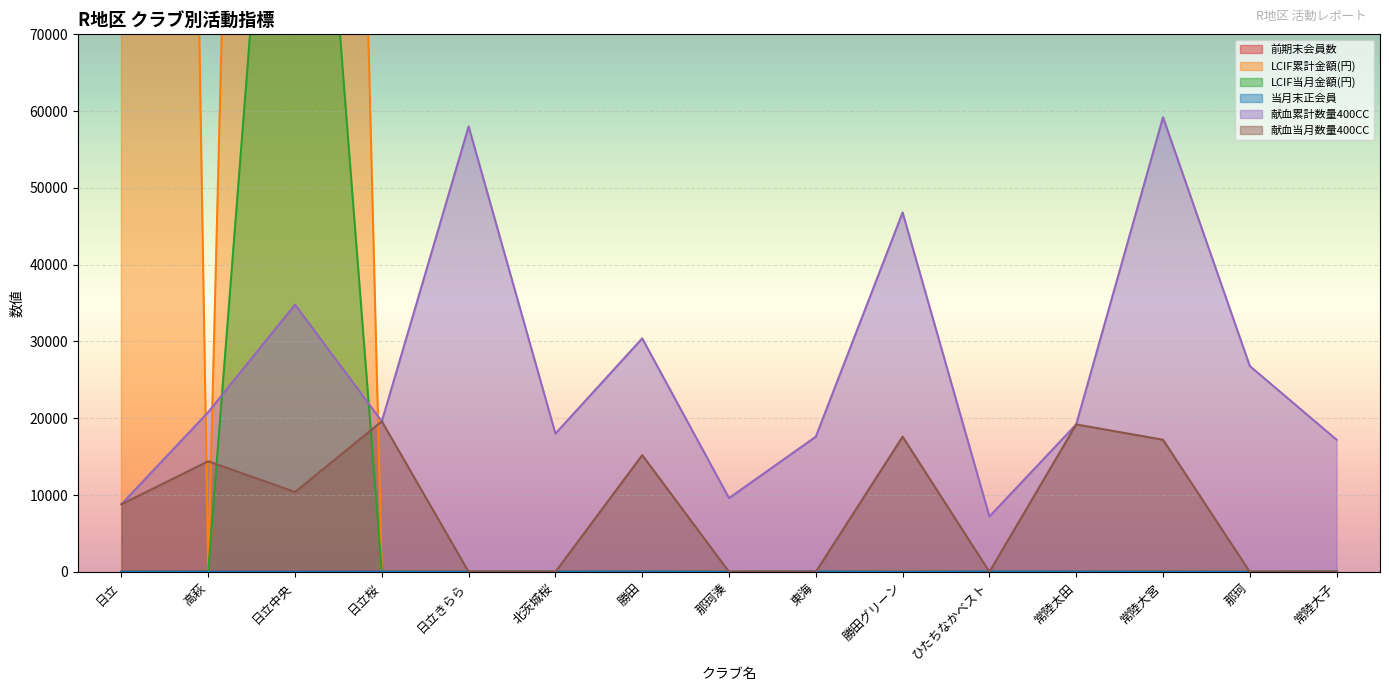

What is the average value of the LCIF累計金額(円) series?

75600